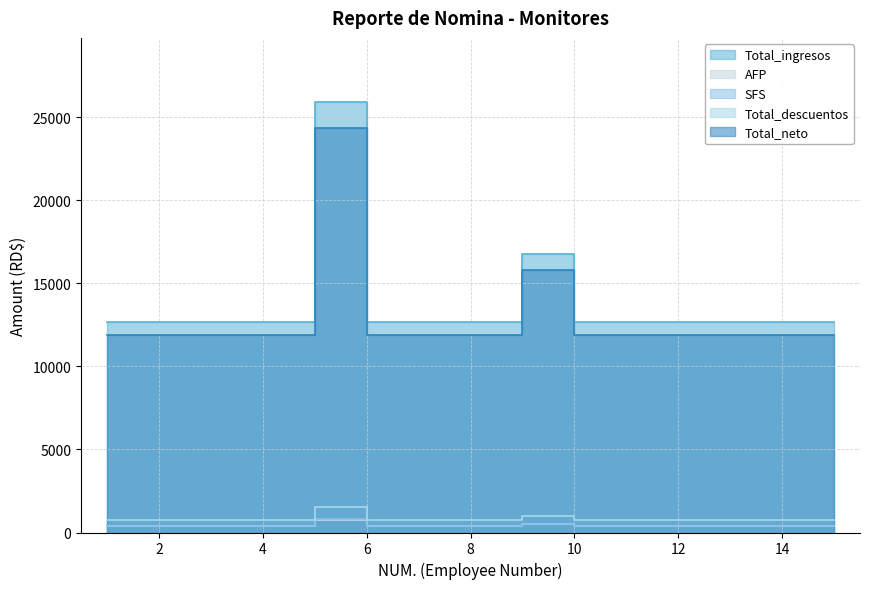

Is the value of Total_descuentos at 13 greater than the value of Total_ingresos at 3?

No